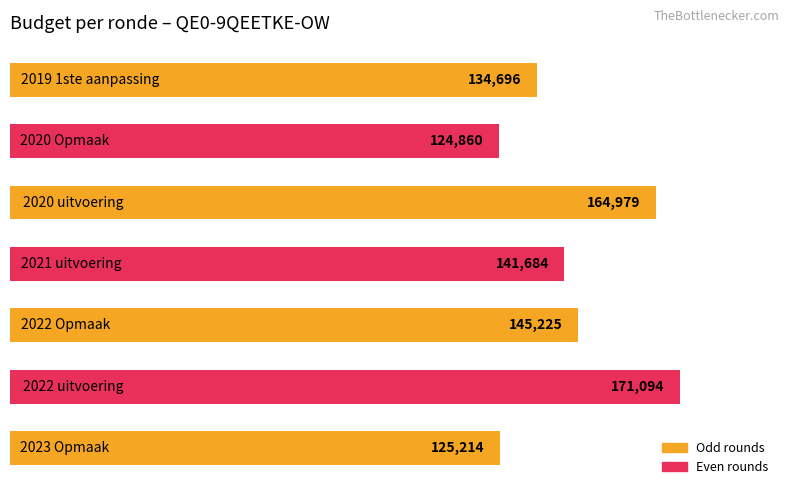

What is the average value?

143965